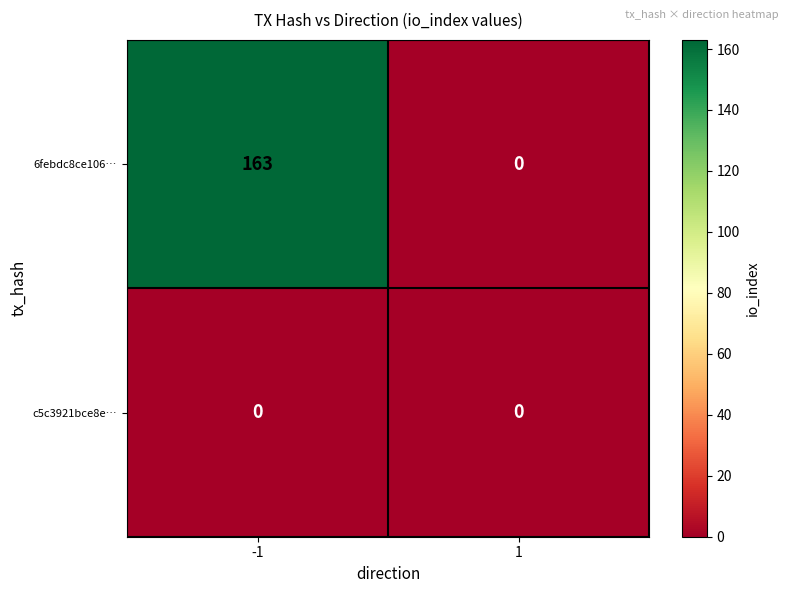

Reading left to right, list all the values displayed in this chart.

6febdc8ce106…: -1=163	1=0
c5c3921bce8e…: -1=0	1=0